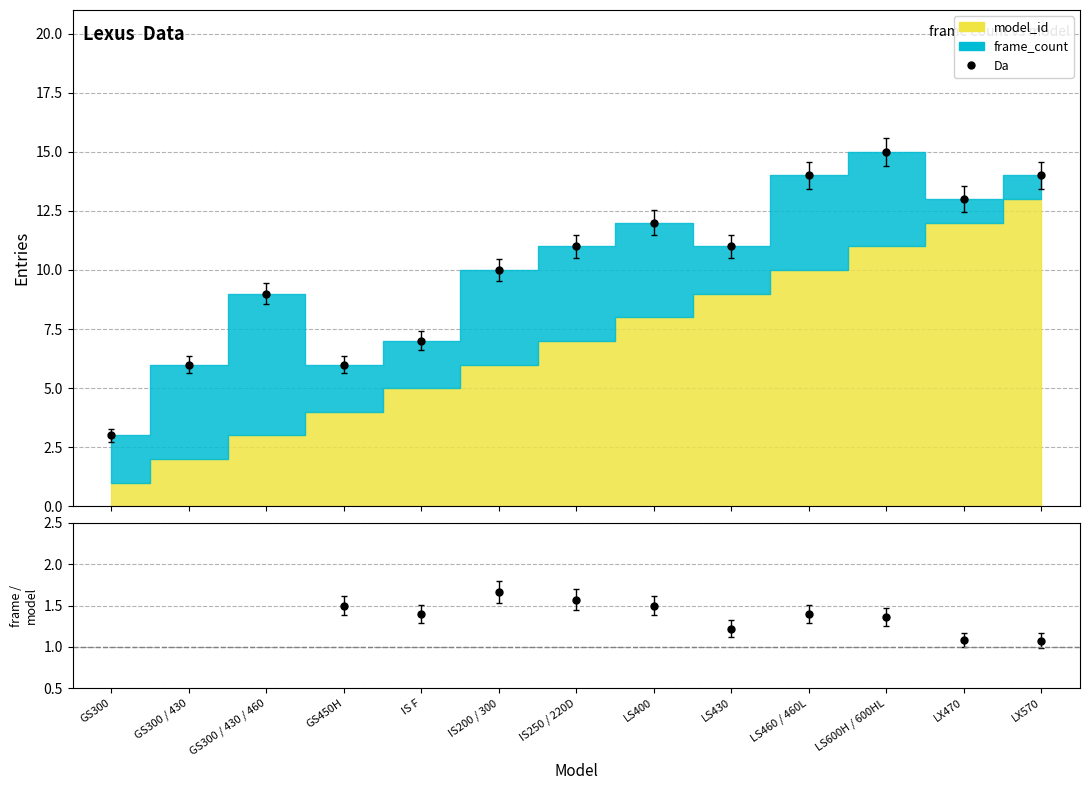

At which label does model_id reach its peak?

LX570